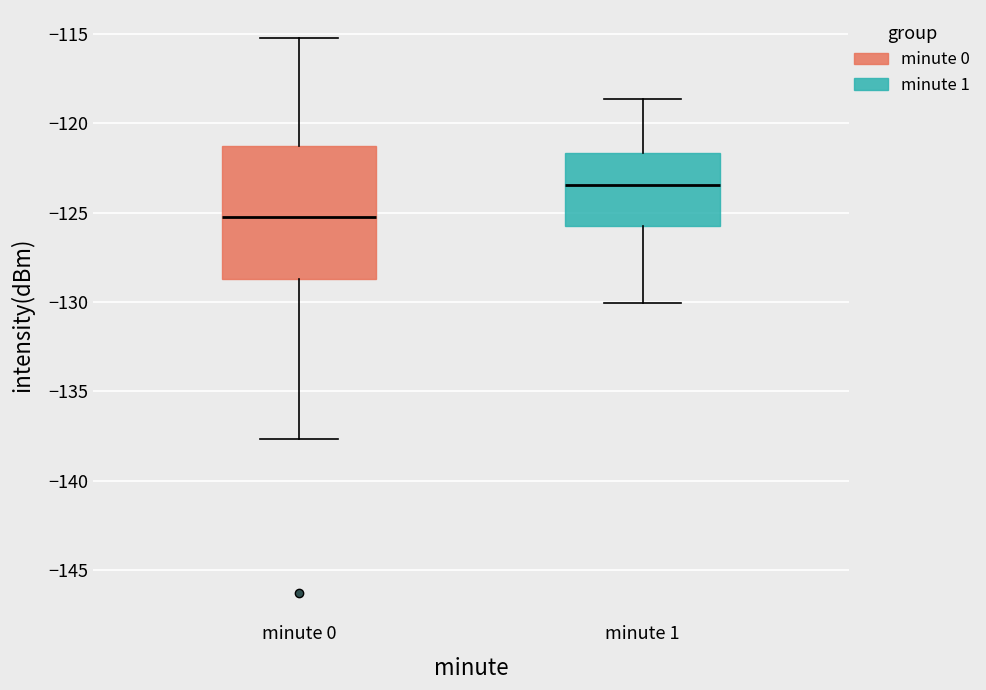

Where does the lower whisker of the box for minute 0 end on the y-axis? The values are not printed on the chart, so give them approximately, as read against the axis.

-137.5